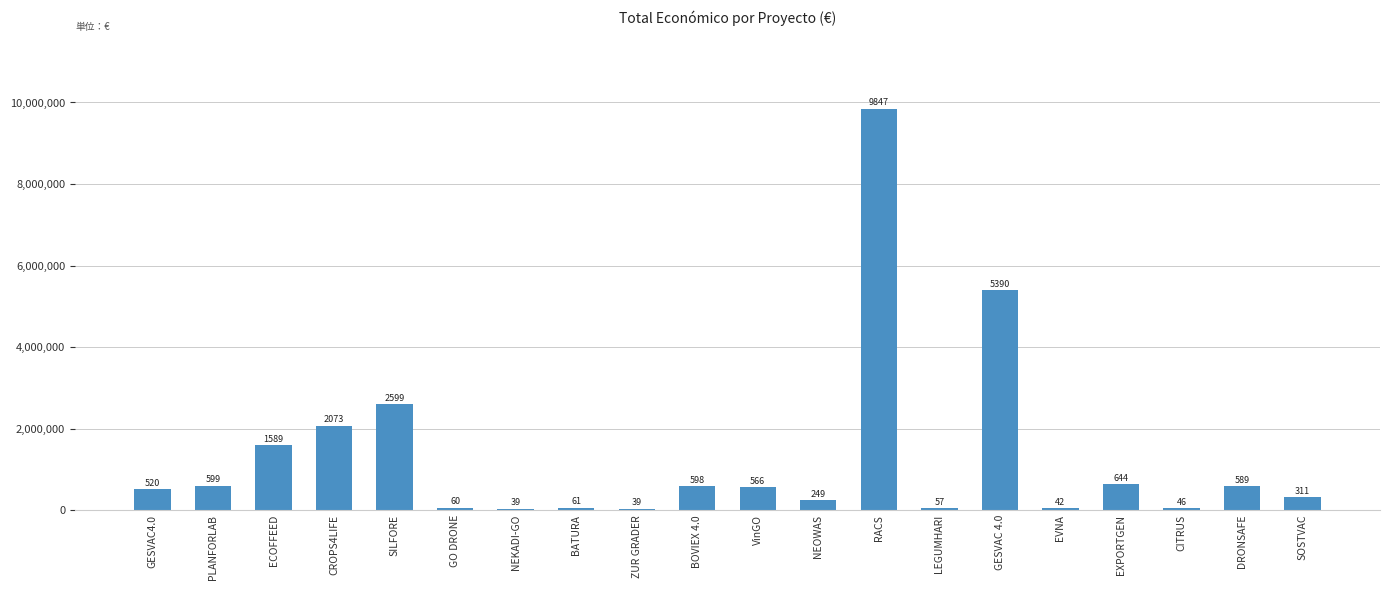

Are the bars grouped side by side (vs. stacked)?

No